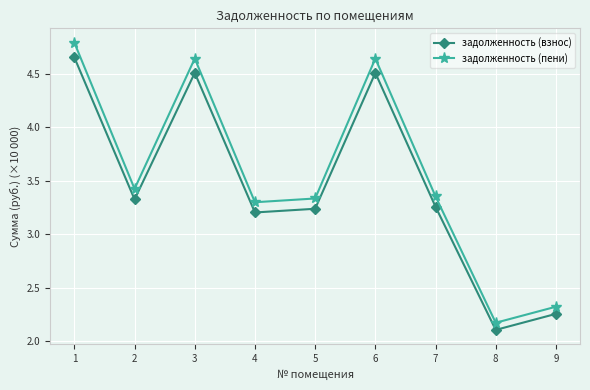

True or false: задолженность (пени) has a value of 2.2 at 8.

True